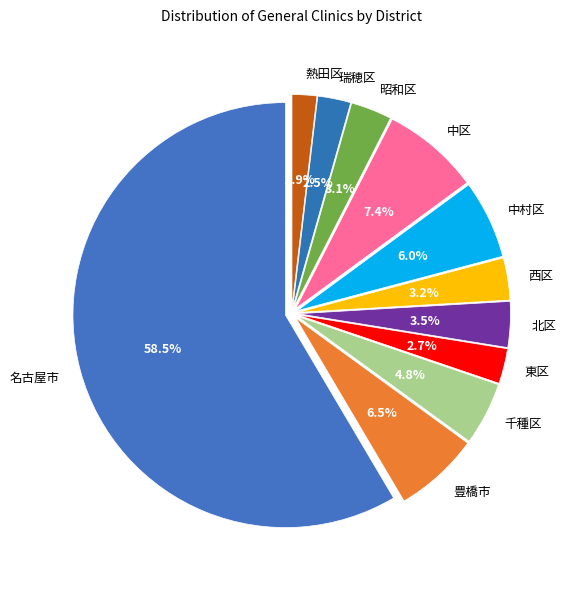

To the nearest percent, what is the difference between the largest and smallest slice percentages?

57%